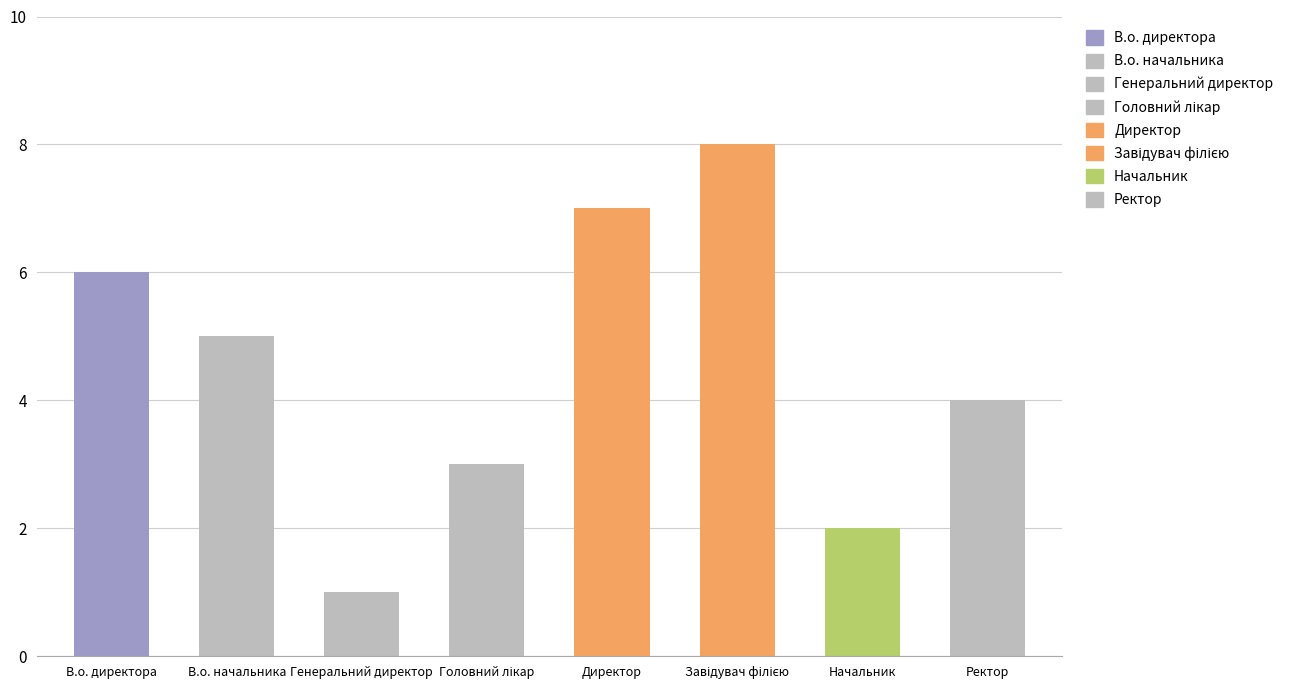

At which label does the data first exceed 5?

В.о. директора